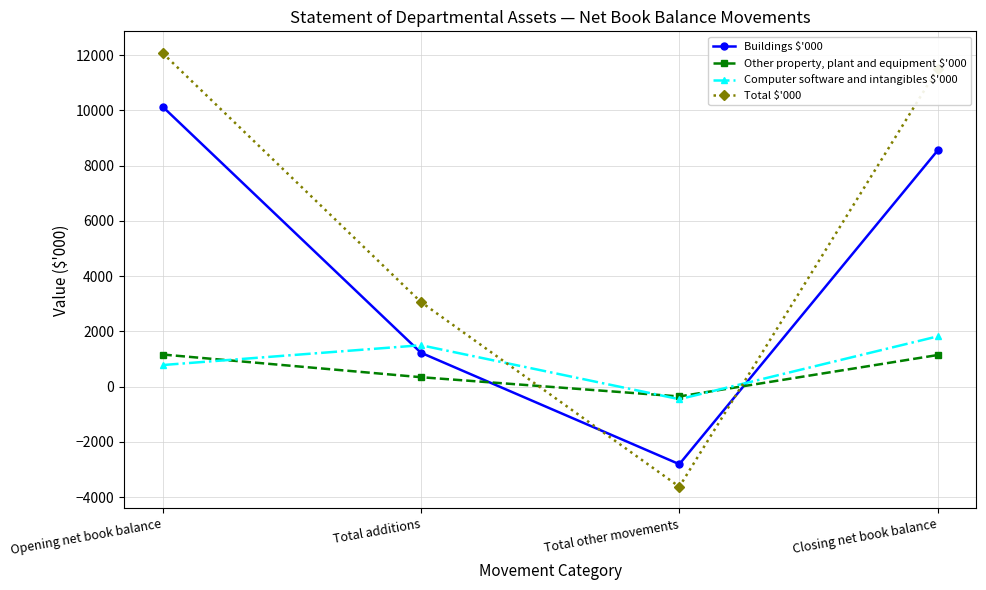

True or false: Buildings $'000 has more than 1 points higher than both neighbors.

False